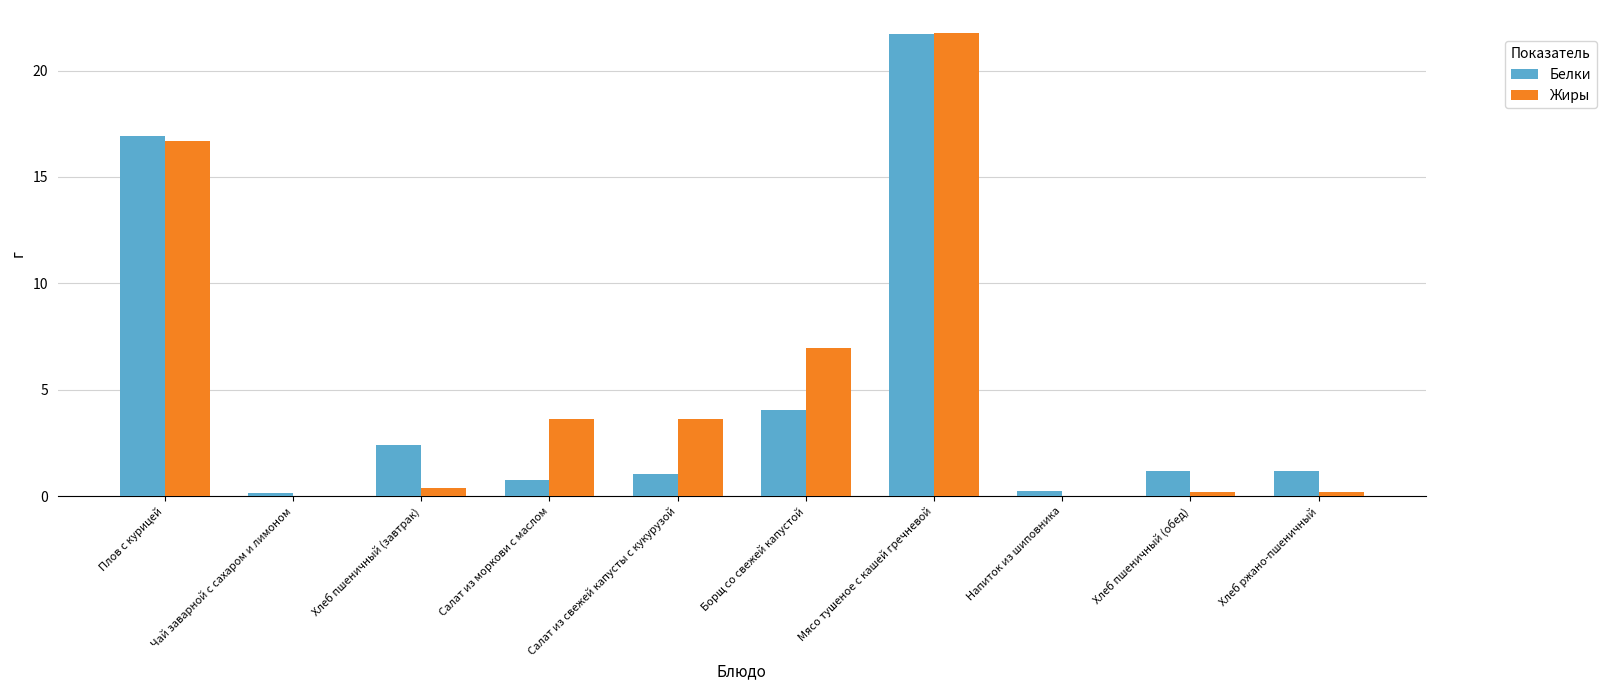

Between Плов с курицей and Хлеб пшеничный (обед), which series saw the biggest shift?

Жиры